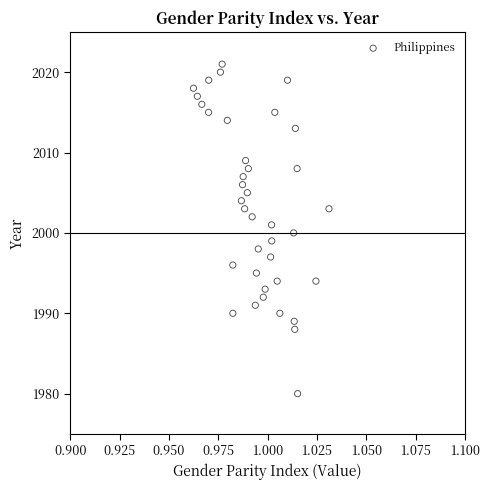

What is the range of Y values (max minus min)?

41